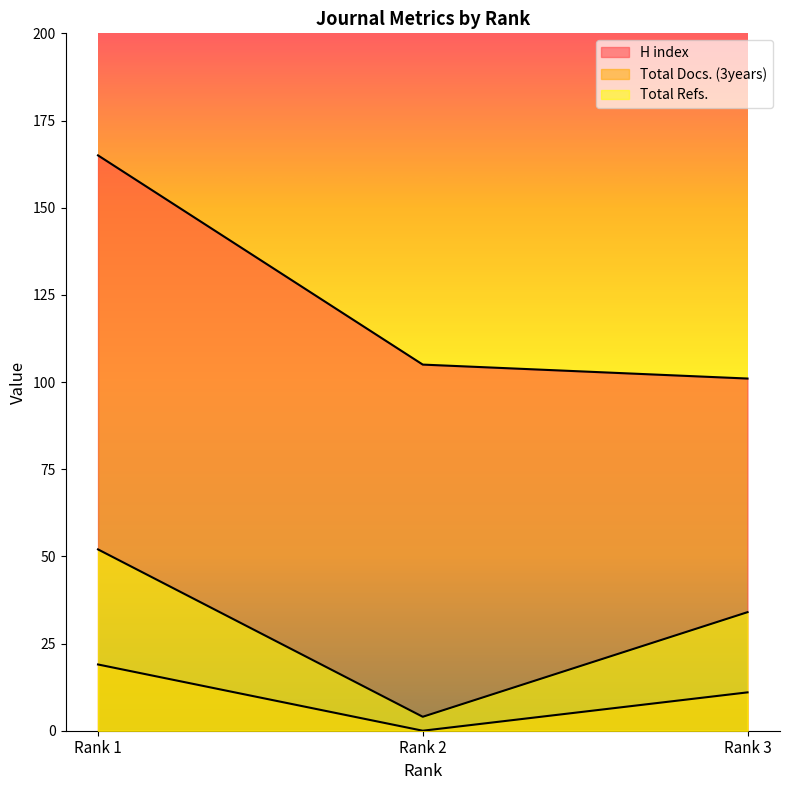

What is the difference between the H index values at Rank 2 and Rank 3?

4